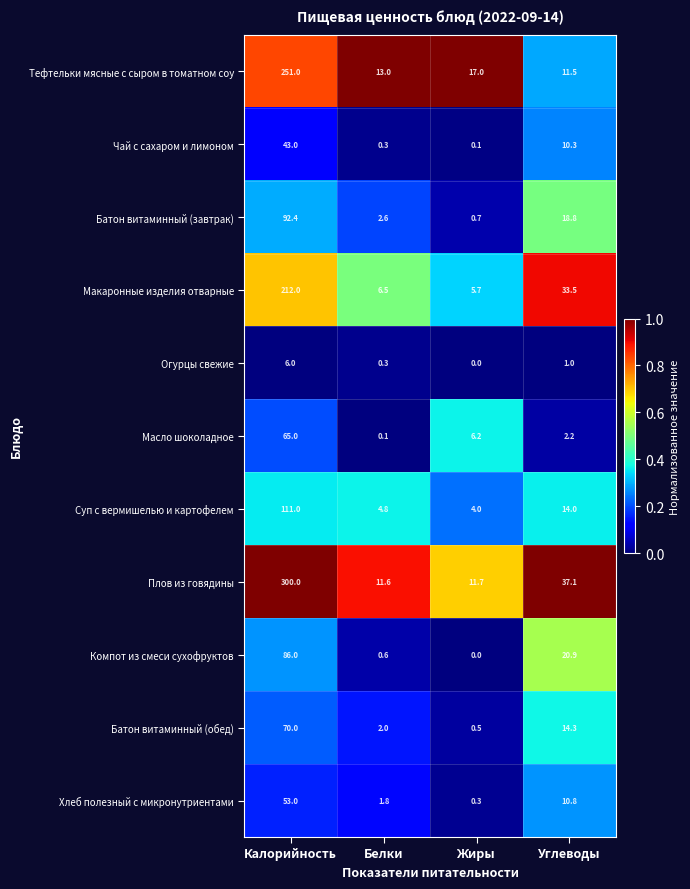

The Огурцы свежие series shows 0.3 at Белки. True or false?

True